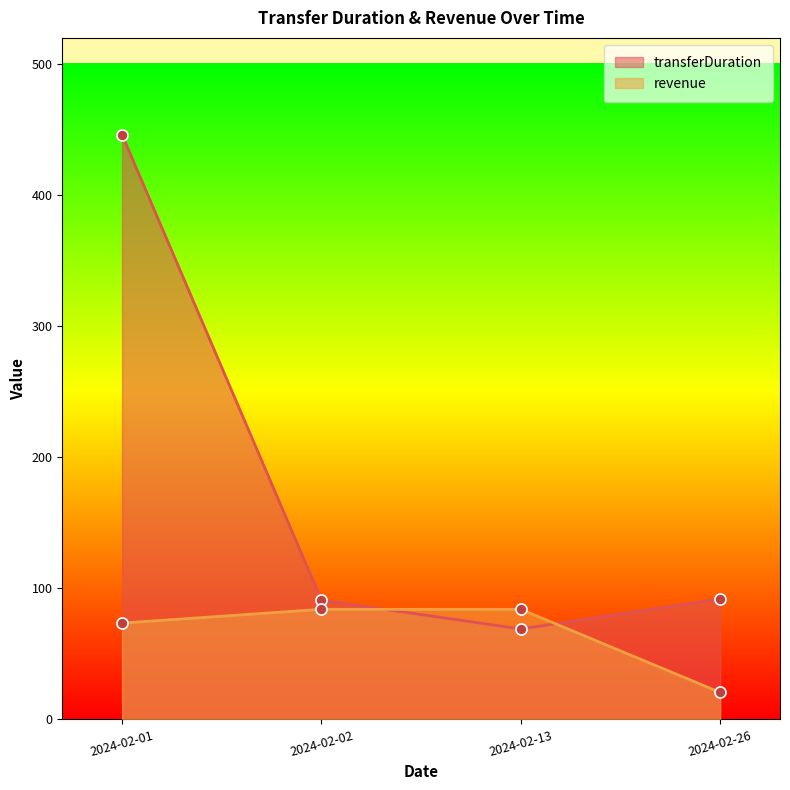

The transferDuration series shows 19.6 at 2024-02-13. True or false?

False